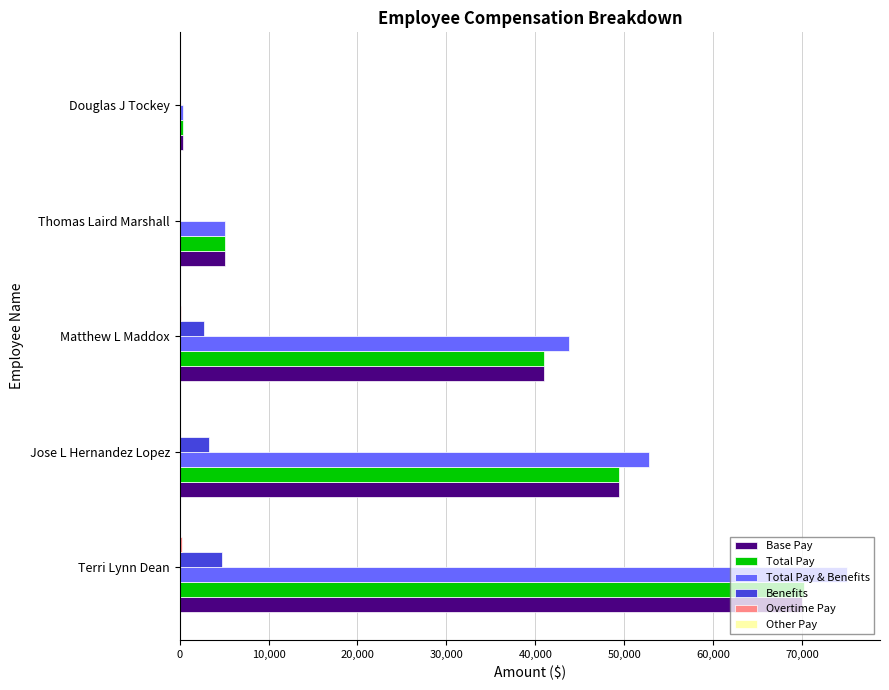

Which series changed the most between Terri Lynn Dean and Matthew L Maddox?

Total Pay & Benefits